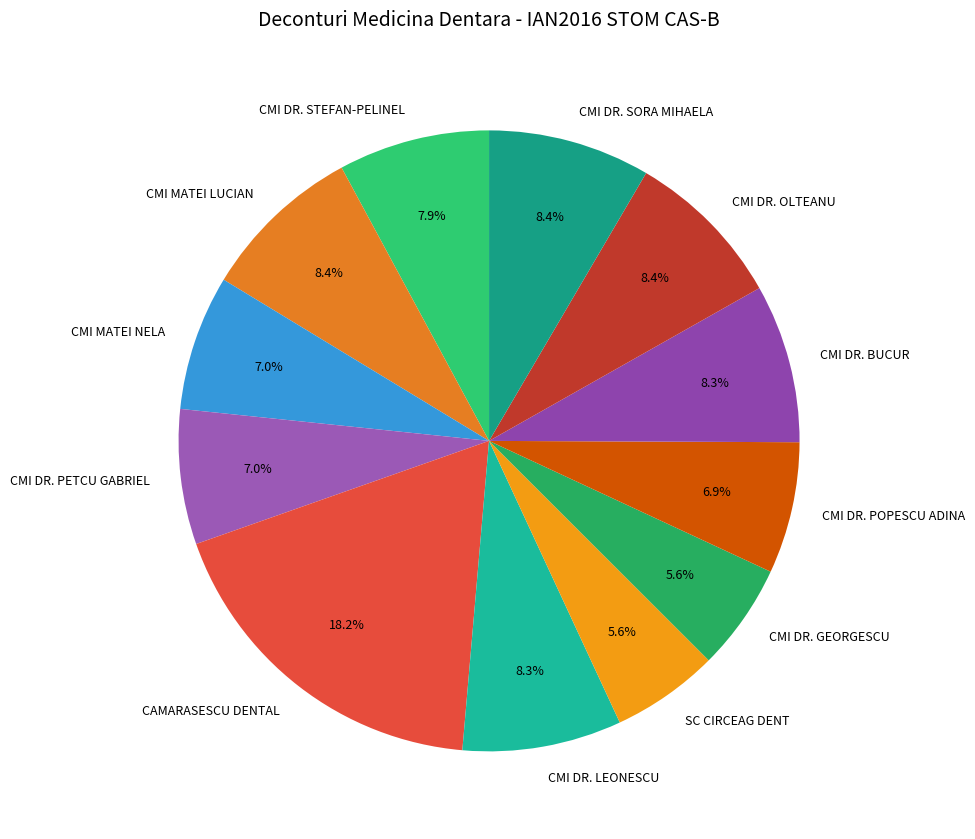

How many slices are in this pie chart?

12